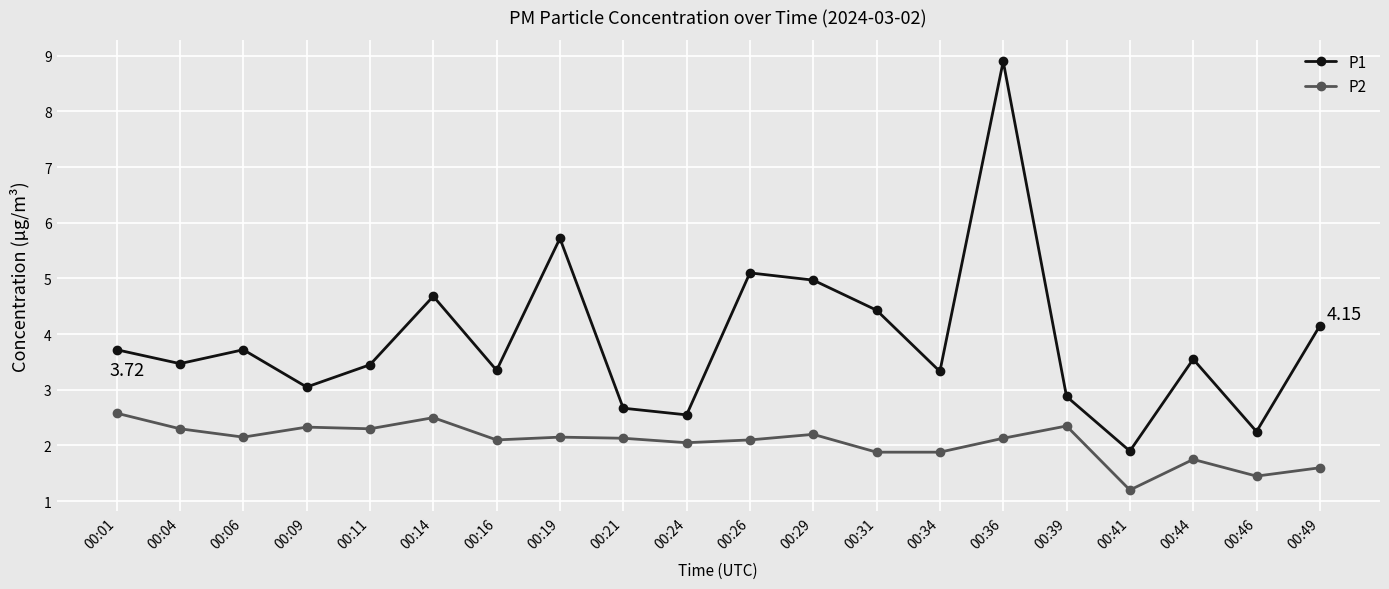

True or false: P1 and P2 intersect in this chart.

False